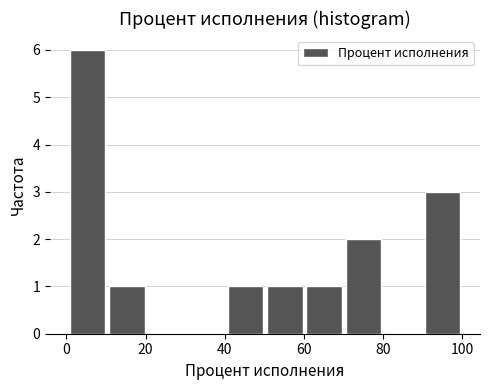

Reading left to right, transcribe this chart: for each bar, give the range it covers on the x-axis and its height. Neither the bar edges nor the heights are printed on the chart, so give them approximately, as read against the axes.

0 to 10: 6
10 to 20: 1
20 to 30: 0
30 to 40: 0
40 to 50: 1
50 to 60: 1
60 to 70: 1
70 to 80: 2
80 to 90: 0
90 to 100: 3